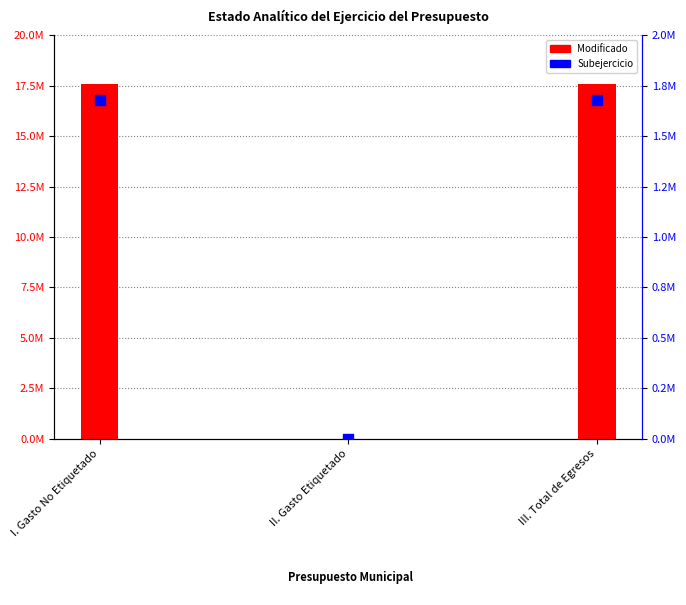

Which series has the largest total across all categories?

Modificado